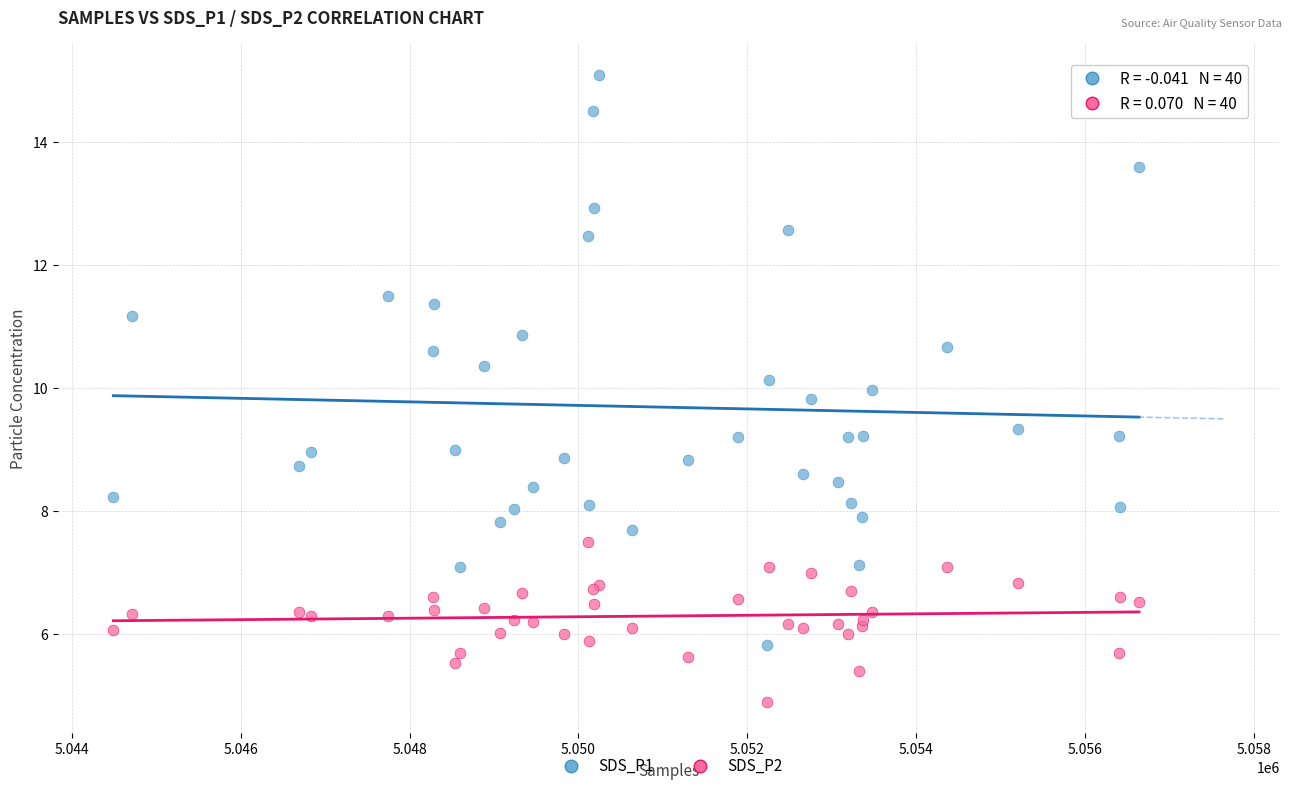

Which series contains the lowest Y value?

SDS_P2